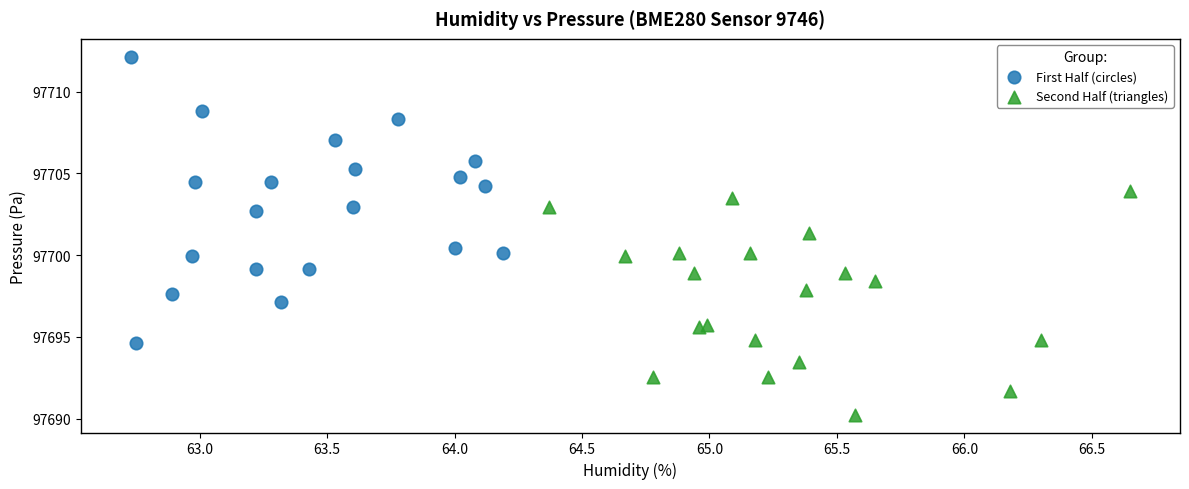

Which series reaches the minimum Y coordinate?

Second Half (triangles)